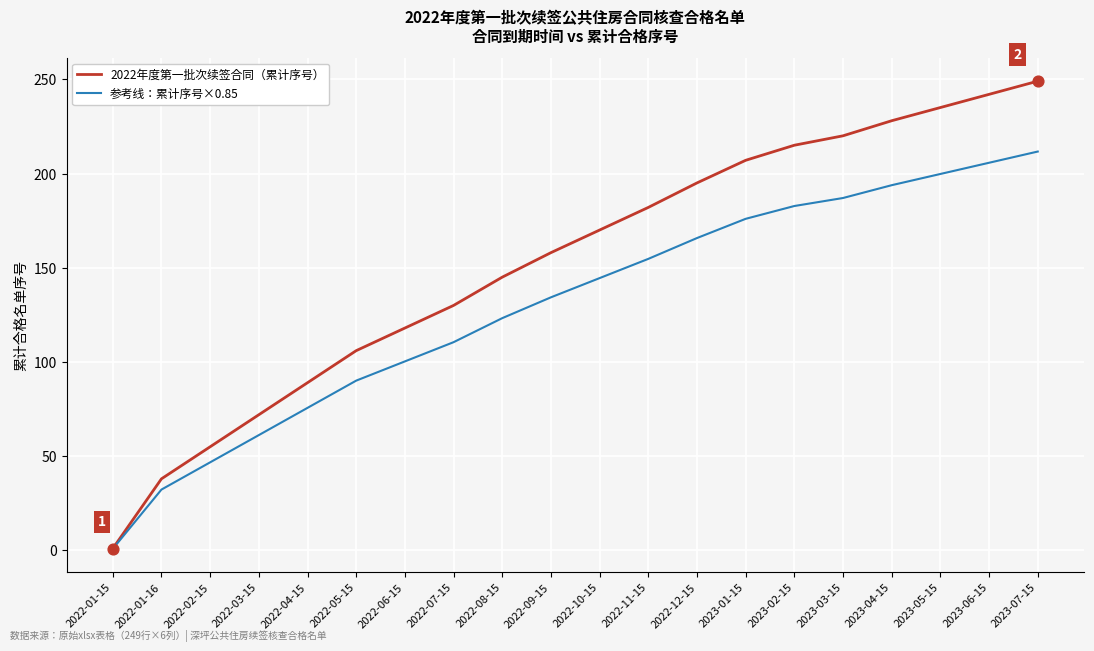

Which series has the largest range (max minus min)?

2022年度第一批次续签合同（累计序号）